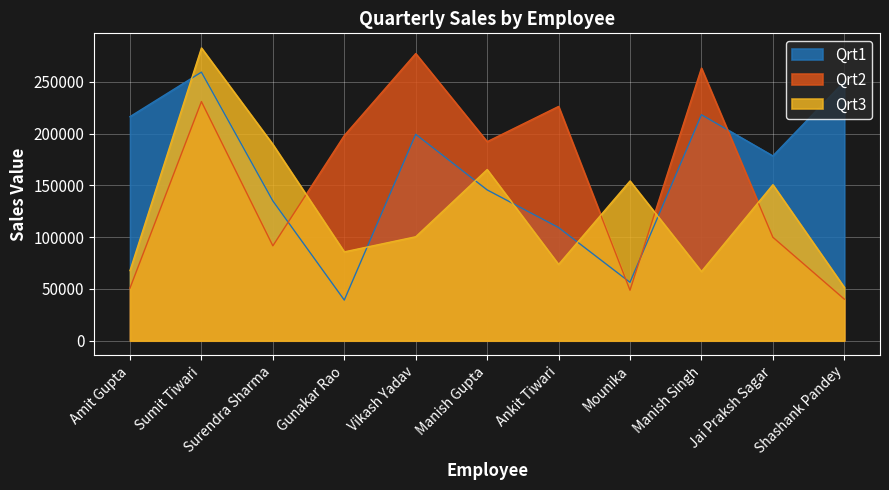

At which label does Qrt3 first exceed 100349?

Sumit Tiwari